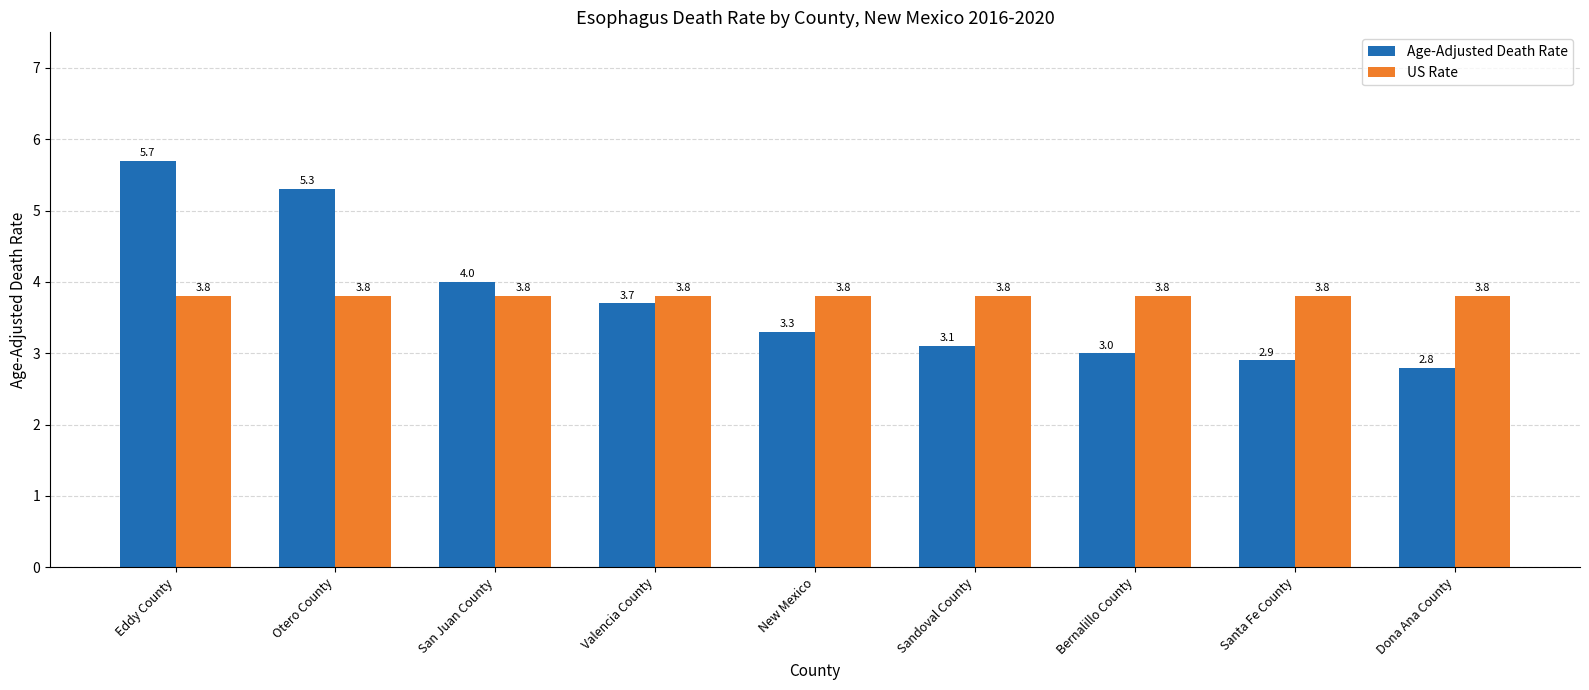

How many values in the Age-Adjusted Death Rate series are below 3?

2